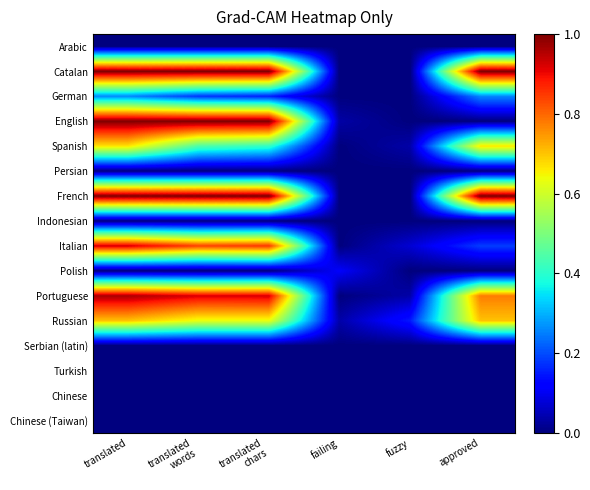

Reading left to right, transcribe all the data shown in this chart.

Arabic: translated=0.0	translated
words=0.0	translated
chars=0.0	failing=0.0	fuzzy=0.0	approved=0.0
Catalan: translated=1.0	translated
words=1.0	translated
chars=1.0	failing=0.0	fuzzy=0.0	approved=1.0
German: translated=0.3	translated
words=0.2	translated
chars=0.2	failing=0.0	fuzzy=0.0	approved=0.3
English: translated=1.0	translated
words=1.0	translated
chars=1.0	failing=0.0	fuzzy=0.0	approved=0.0
Spanish: translated=0.7	translated
words=0.4	translated
chars=0.4	failing=0.0	fuzzy=0.0	approved=0.7
Persian: translated=0.0	translated
words=0.0	translated
chars=0.0	failing=0.0	fuzzy=0.0	approved=0.0
French: translated=1.0	translated
words=1.0	translated
chars=1.0	failing=0.0	fuzzy=0.0	approved=1.0
Indonesian: translated=0.0	translated
words=0.0	translated
chars=0.0	failing=0.0	fuzzy=0.0	approved=0.0
Italian: translated=0.9	translated
words=0.8	translated
chars=0.9	failing=0.0	fuzzy=0.1	approved=0.2
Polish: translated=0.0	translated
words=0.0	translated
chars=0.0	failing=0.1	fuzzy=0.0	approved=0.0
Portuguese: translated=1.0	translated
words=0.9	translated
chars=0.9	failing=0.0	fuzzy=0.0	approved=0.8
Russian: translated=0.7	translated
words=0.6	translated
chars=0.6	failing=0.0	fuzzy=0.1	approved=0.7
Serbian (latin): translated=0.0	translated
words=0.0	translated
chars=0.0	failing=0.0	fuzzy=0.0	approved=0.0
Turkish: translated=0.0	translated
words=0.0	translated
chars=0.0	failing=0.0	fuzzy=0.0	approved=0.0
Chinese: translated=0.0	translated
words=0.0	translated
chars=0.0	failing=0.0	fuzzy=0.0	approved=0.0
Chinese (Taiwan): translated=0.0	translated
words=0.0	translated
chars=0.0	failing=0.0	fuzzy=0.0	approved=0.0